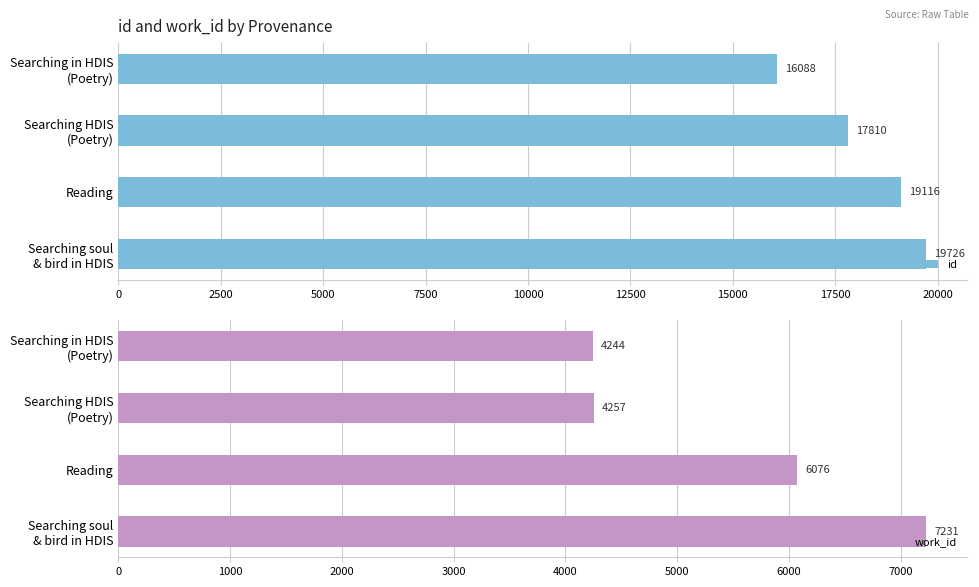

The value of work_id at Reading is 6076.0. True or false?

True